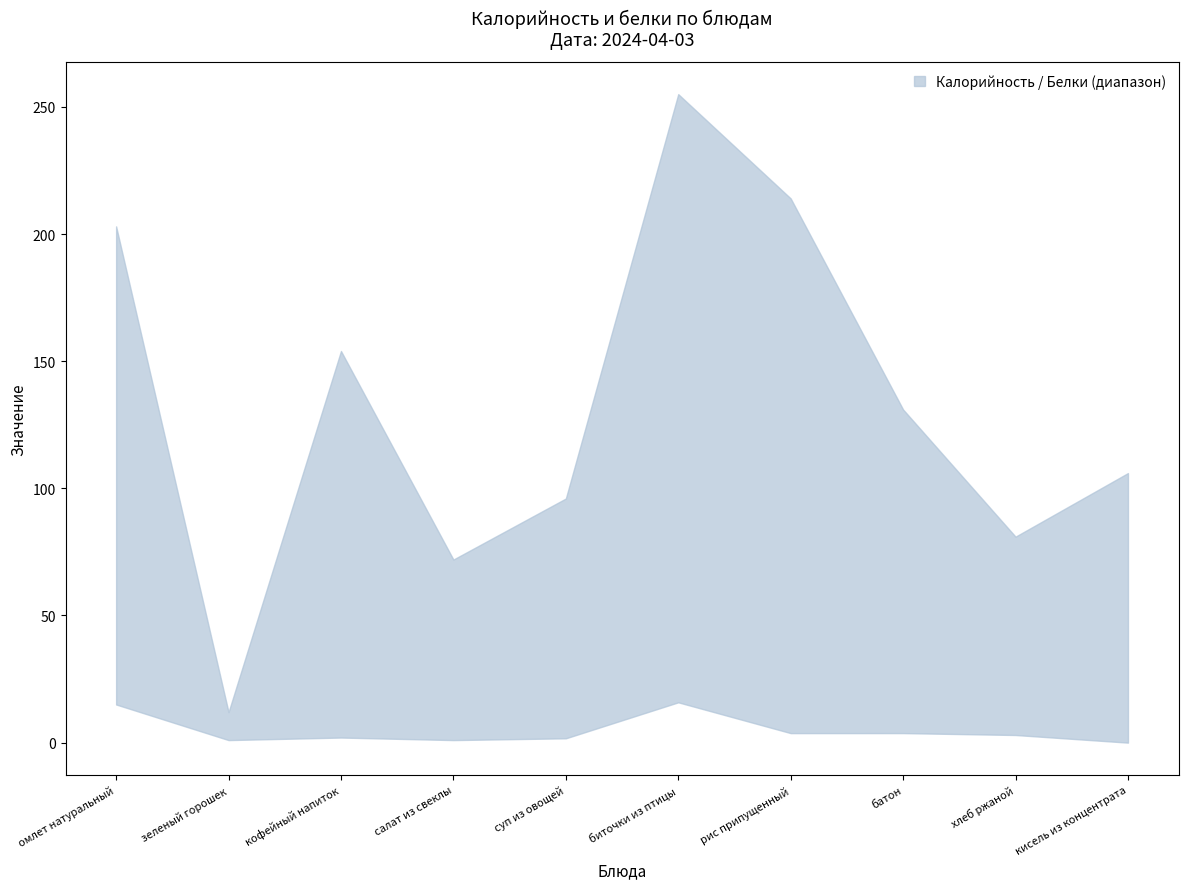

True or false: lower and upper intersect in this chart.

False